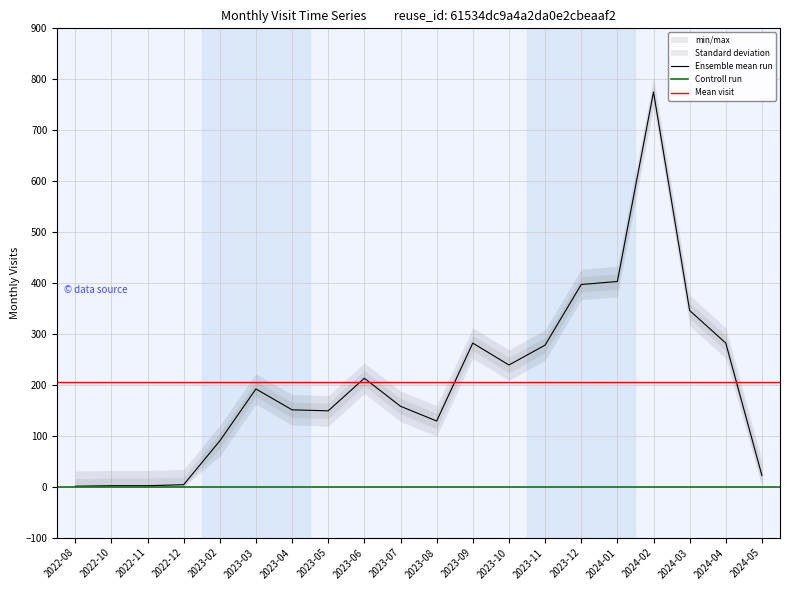

Rank the categories by value from lowest to highest.

2022-08, 2022-10, 2022-11, 2022-12, 2024-05, 2023-02, 2023-08, 2023-05, 2023-04, 2023-07, 2023-03, 2023-06, 2023-10, 2023-11, 2023-09, 2024-04, 2024-03, 2023-12, 2024-01, 2024-02